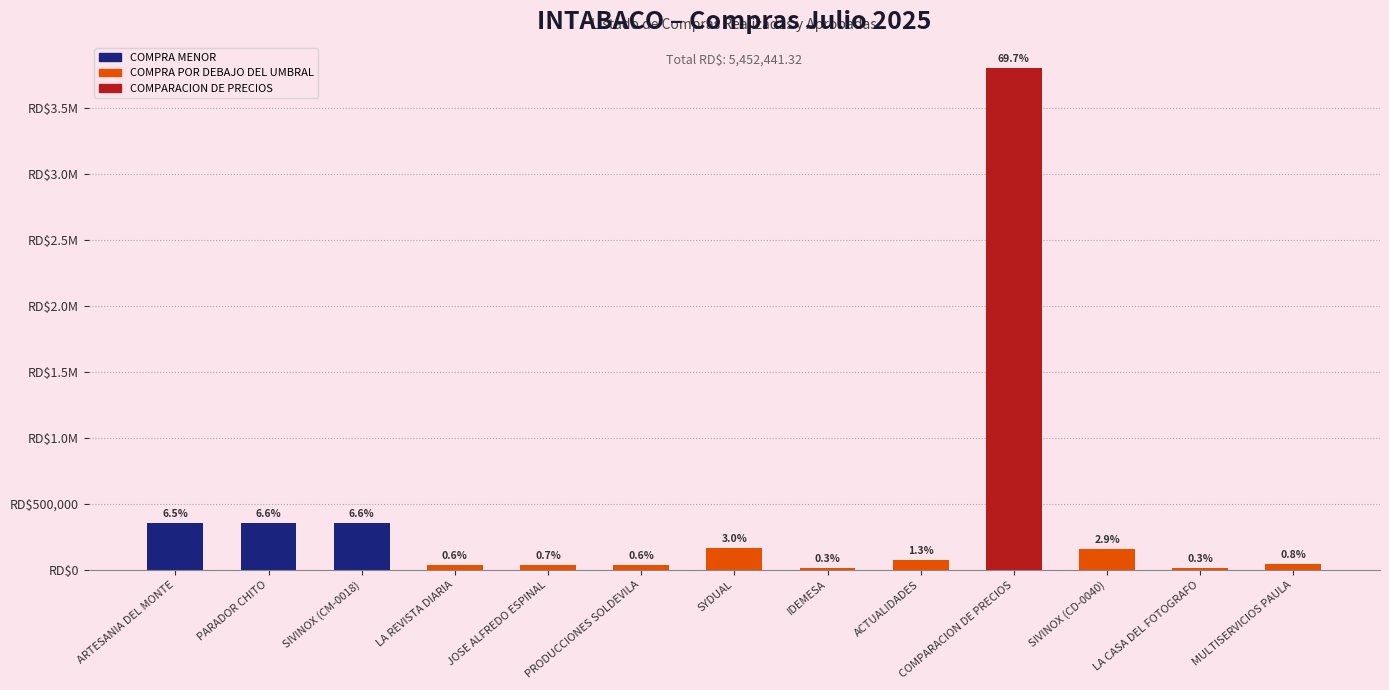

True or false: the data shows 69461.7 at SIVINOX (CD-0040).

False